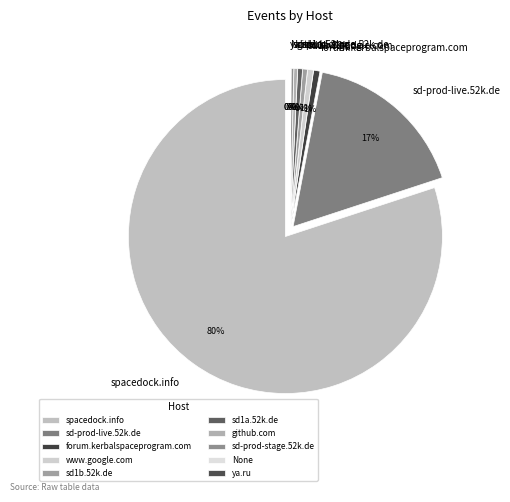

To the nearest percent, what is the combined percentage of None and www.google.com?

1%